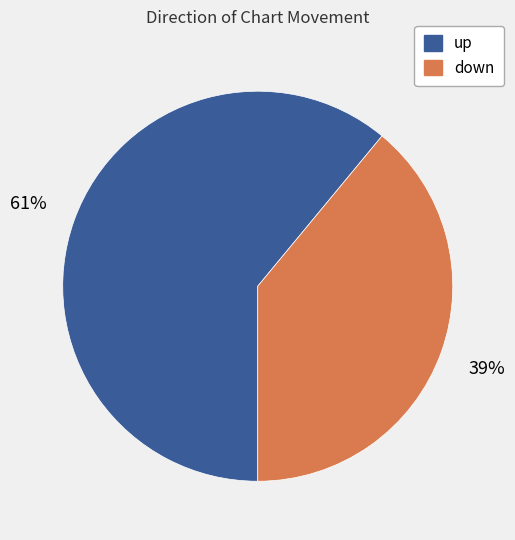

Count the number of slices in the pie.

2